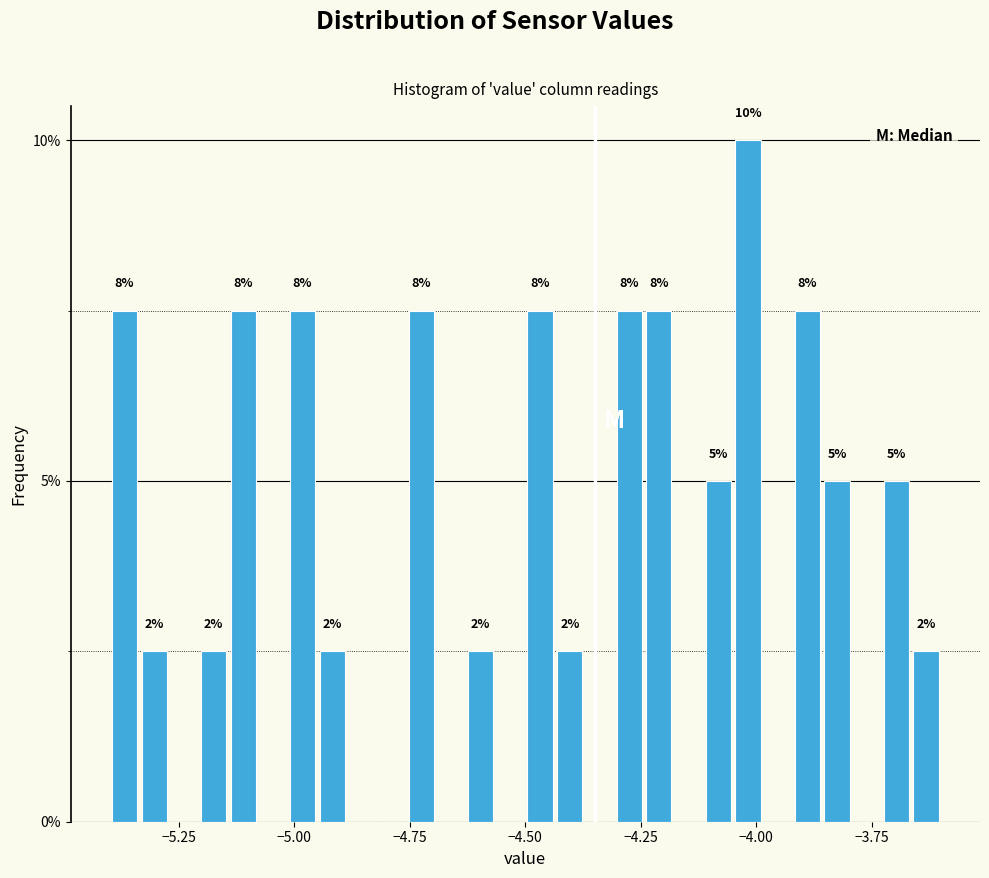

Read against the x-axis, roughly where is the centre of the tallest bar?

-4.00